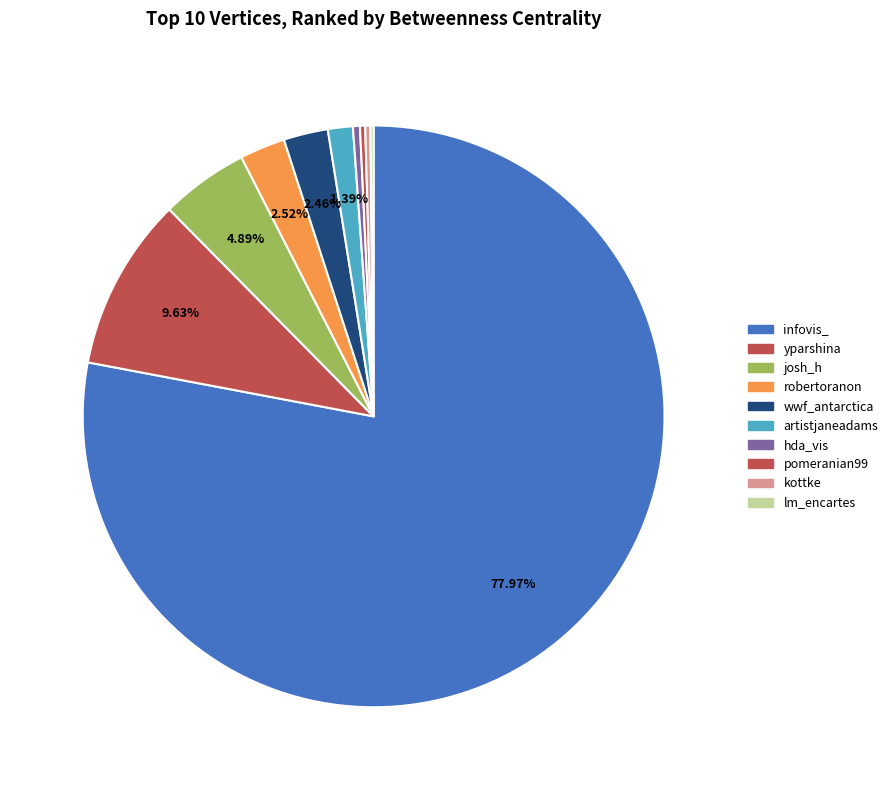

What is the change in value from wwf_antarctica to artistjaneadams?

-56